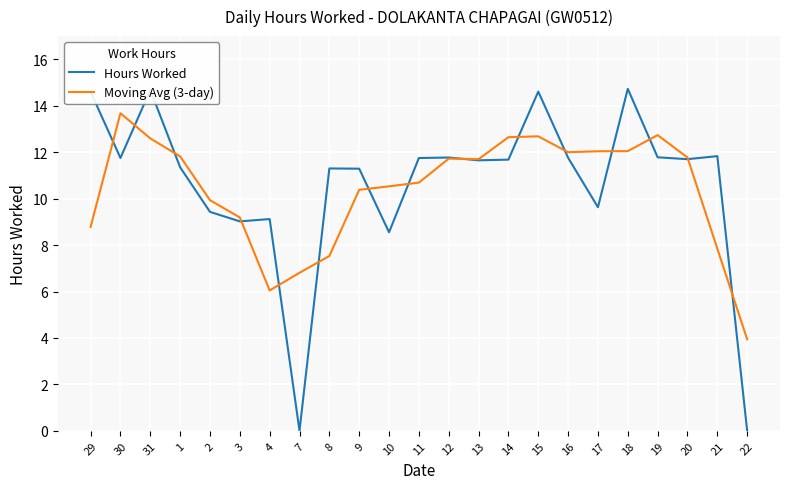

The value of Hours Worked at 10 is 14.9. True or false?

False